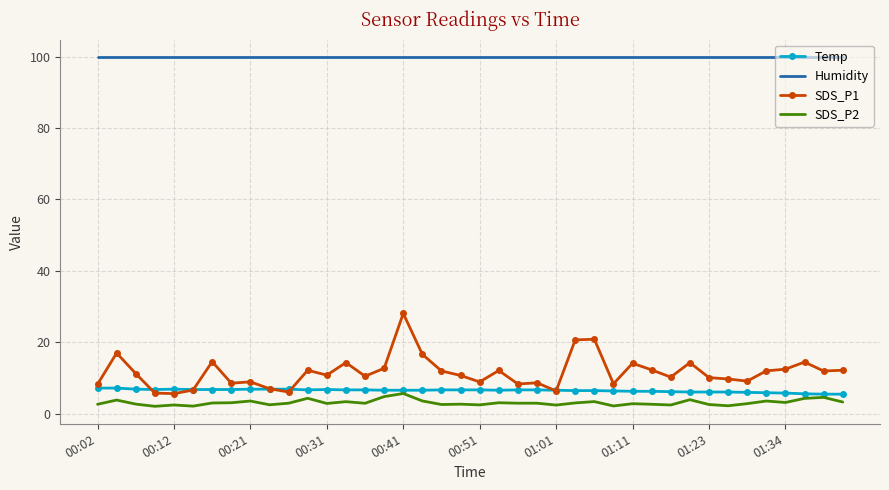

True or false: Humidity and Temp cross at least once.

False